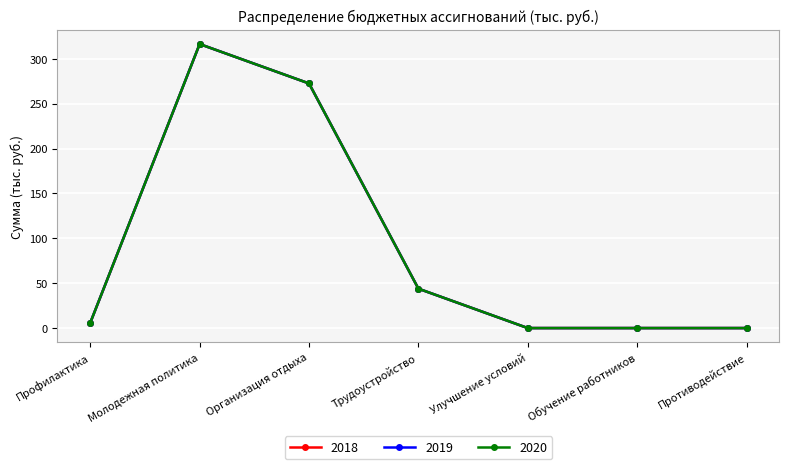

Is this an area chart (filled region under the line)?

No